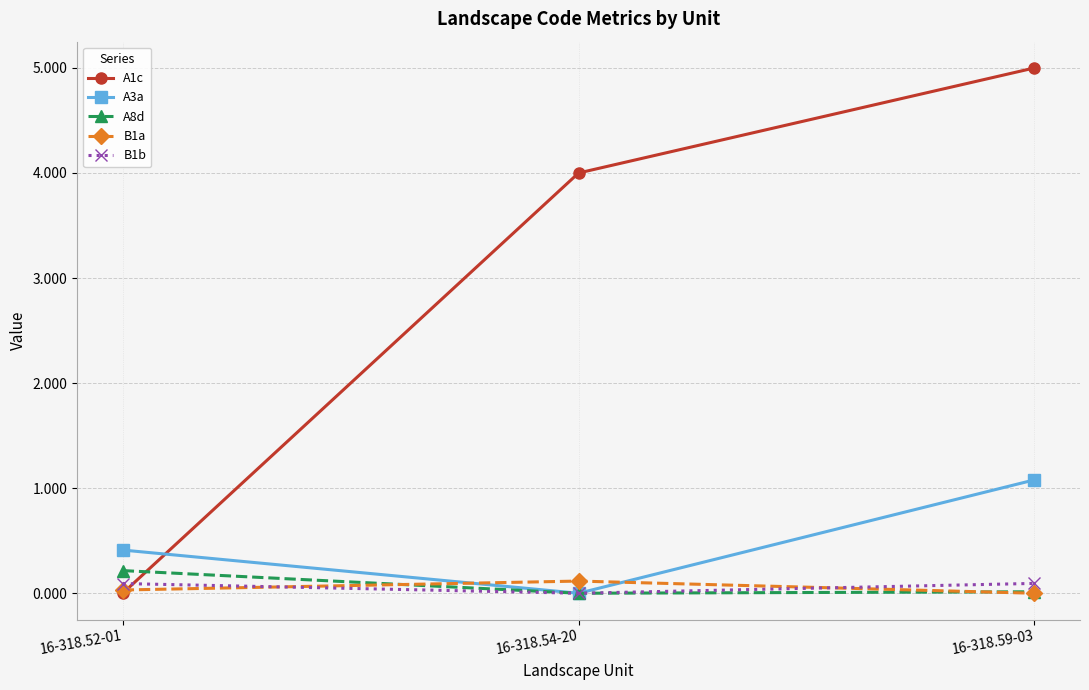

True or false: B1b has a value of 0.1 at 16-318.59-03.

True